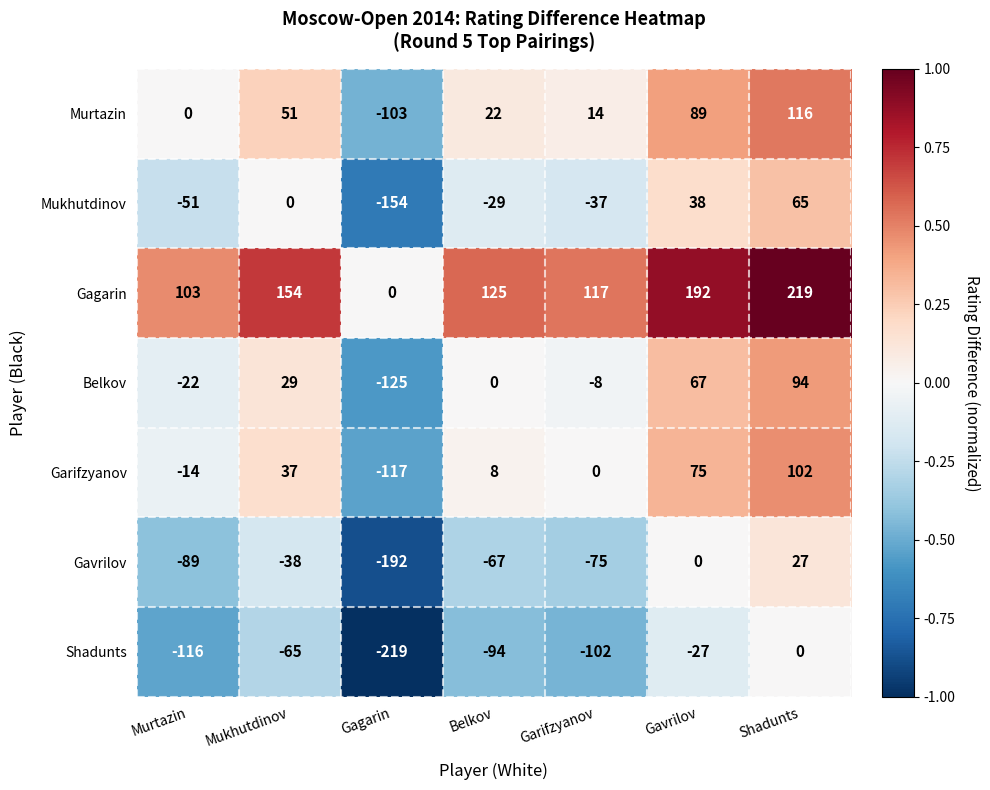

At which label does Garifzyanov first exceed 8?

Mukhutdinov